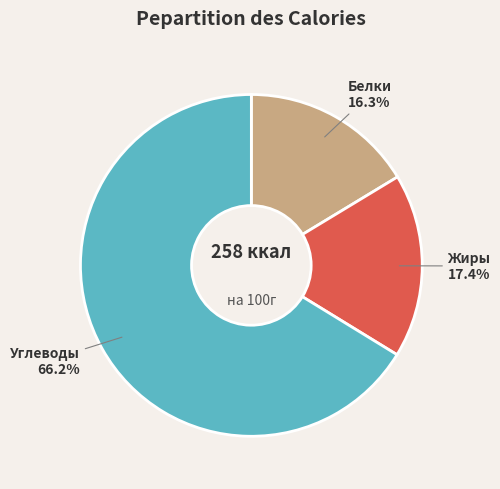

Is there a majority slice in this chart?

Yes